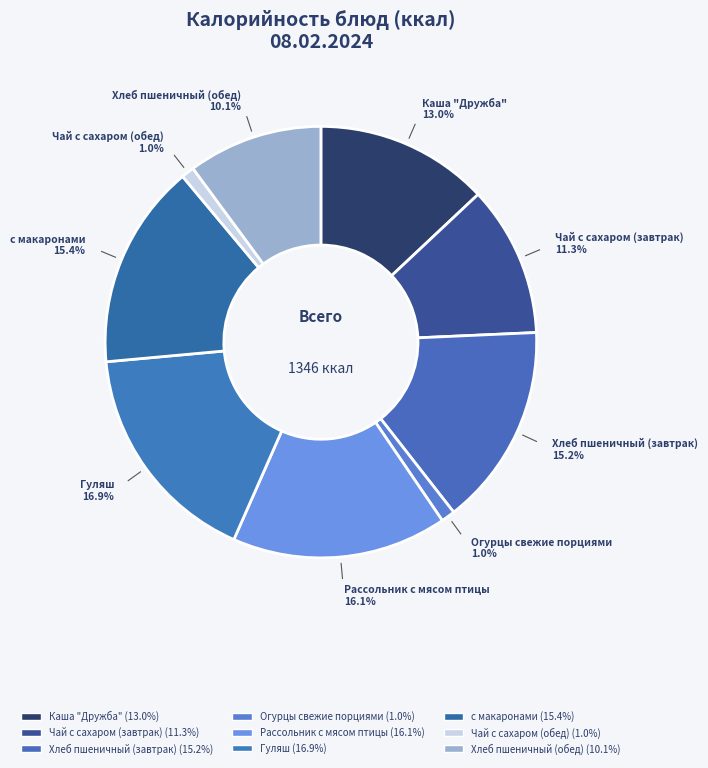

How many segments does this pie chart have?

9